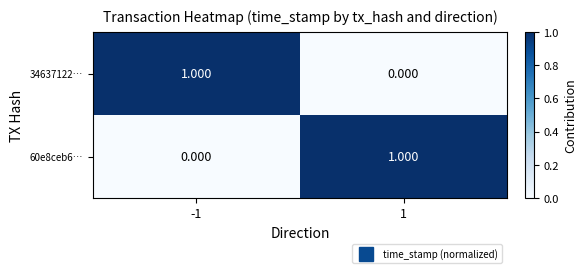

How many data points does each series have?

2